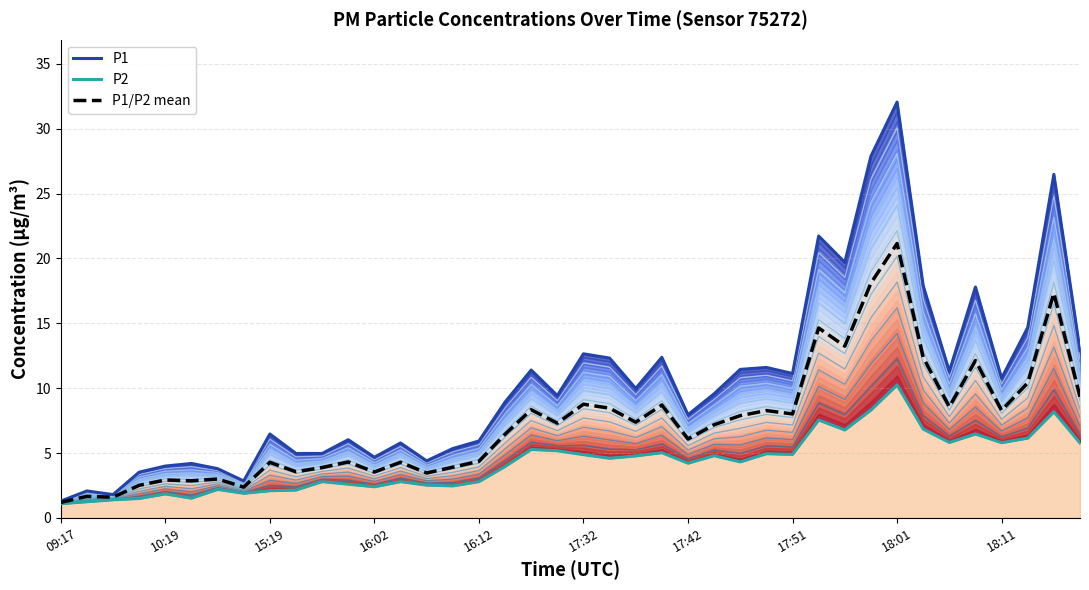

What value does the P2 series have at 27?

5.0